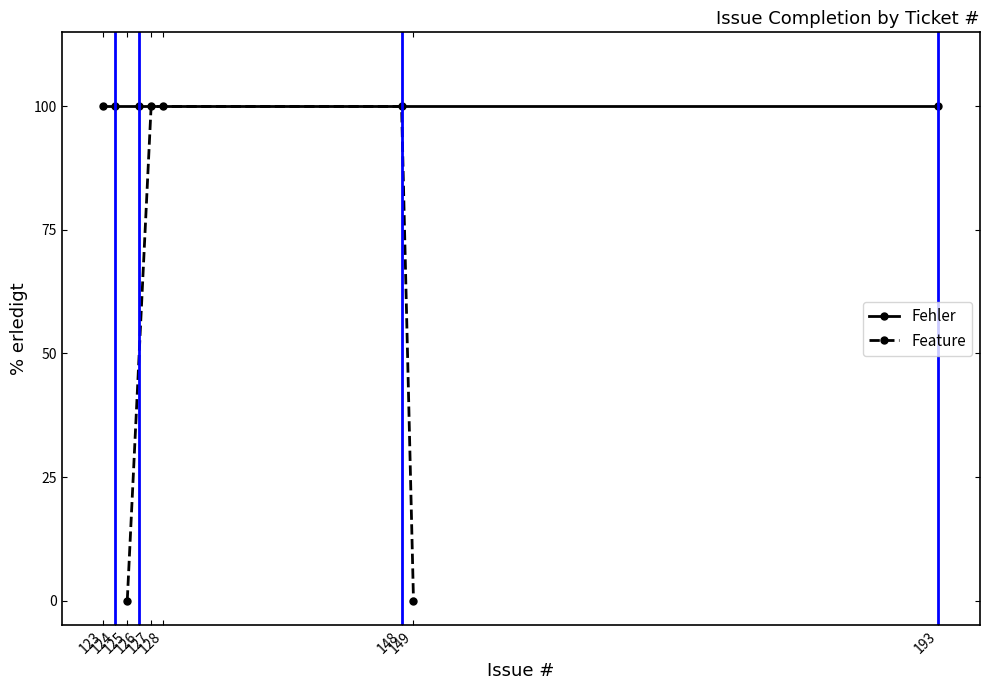

How many positive values are there?

7